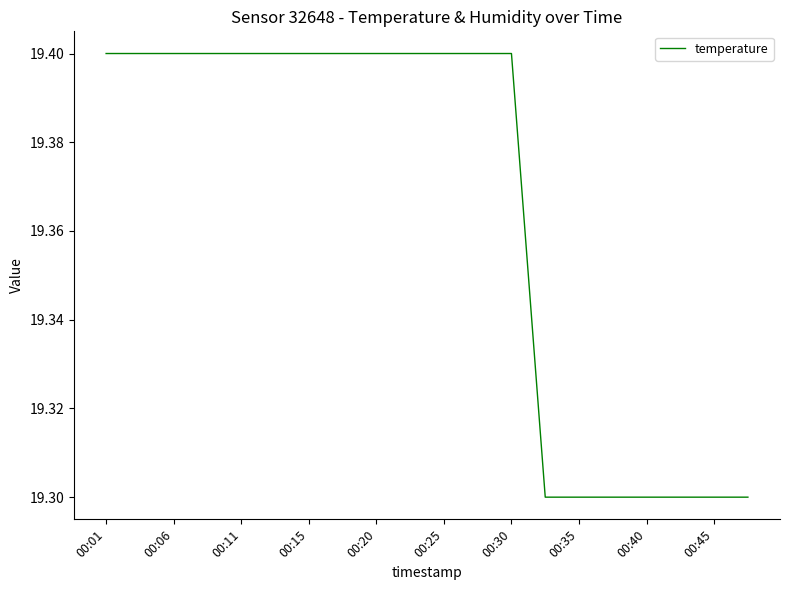

How many lines are shown in the chart?

1